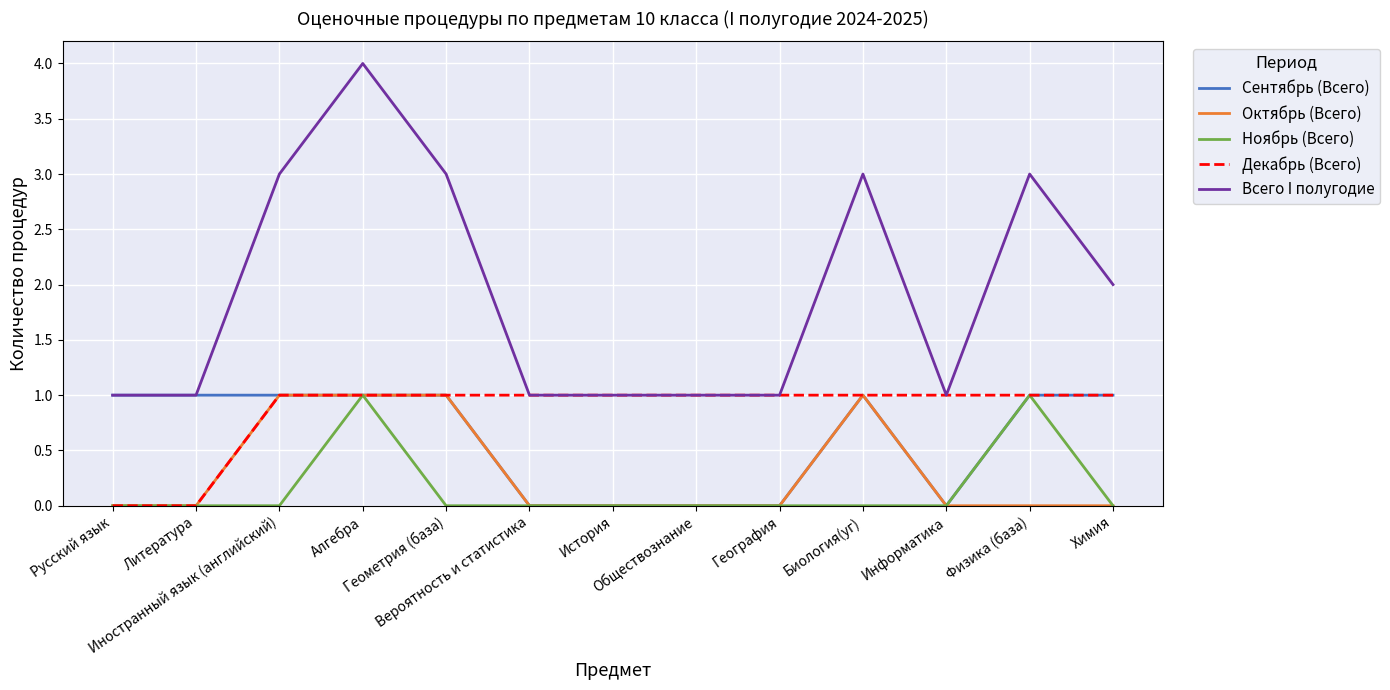

Which series has the widest spread of values?

Всего I полугодие